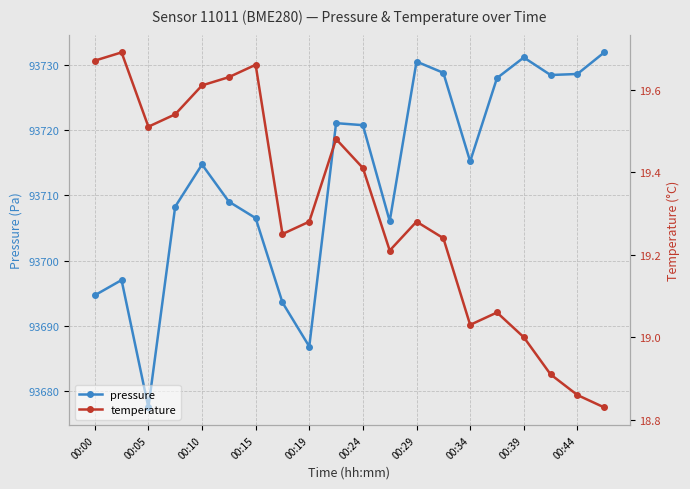

At how many categories does at least one series exceed 75211?

20